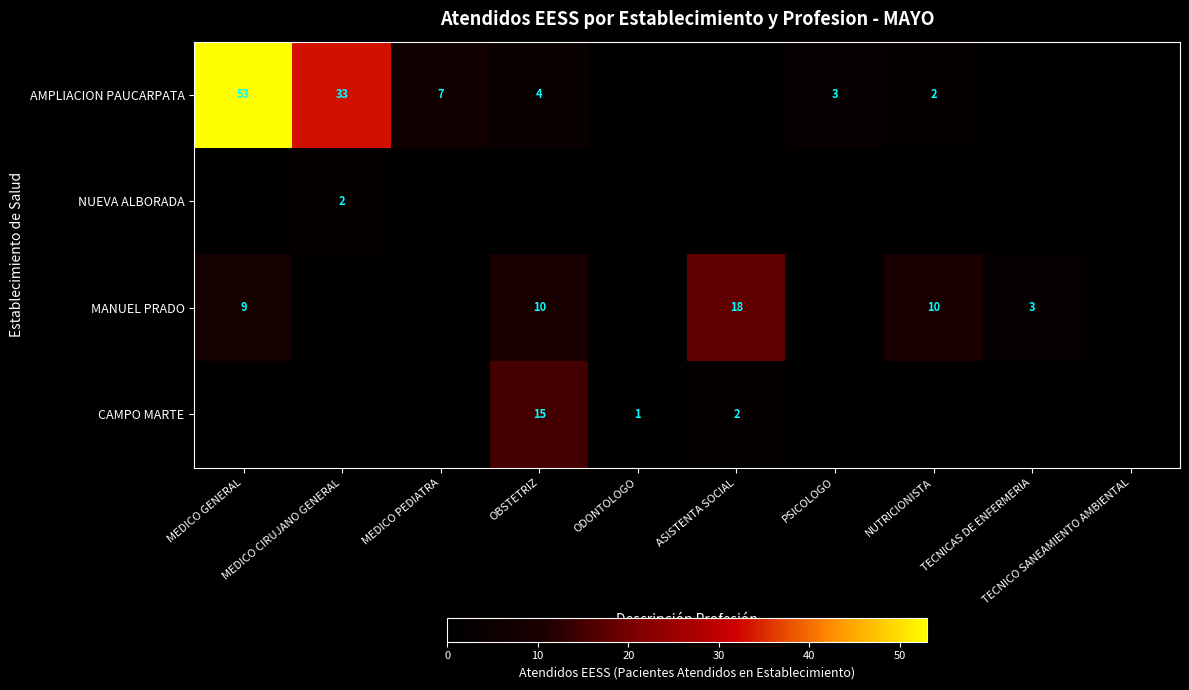

True or false: AMPLIACION PAUCARPATA has a value of 3 at NUTRICIONISTA.

False